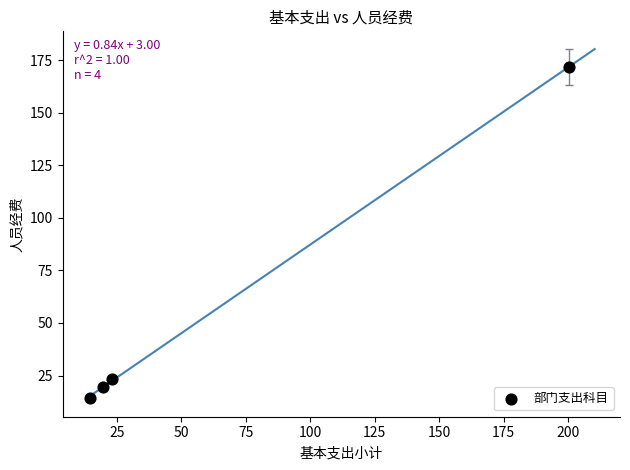

What is the range of X values (max minus min)?

185.9